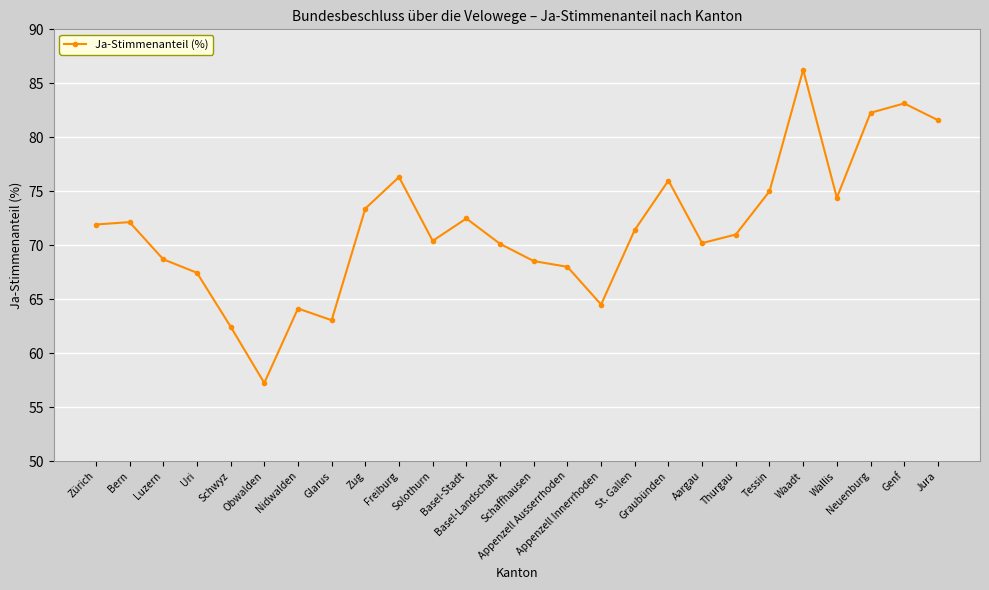

At which category does the data reach its first local valley?

Obwalden